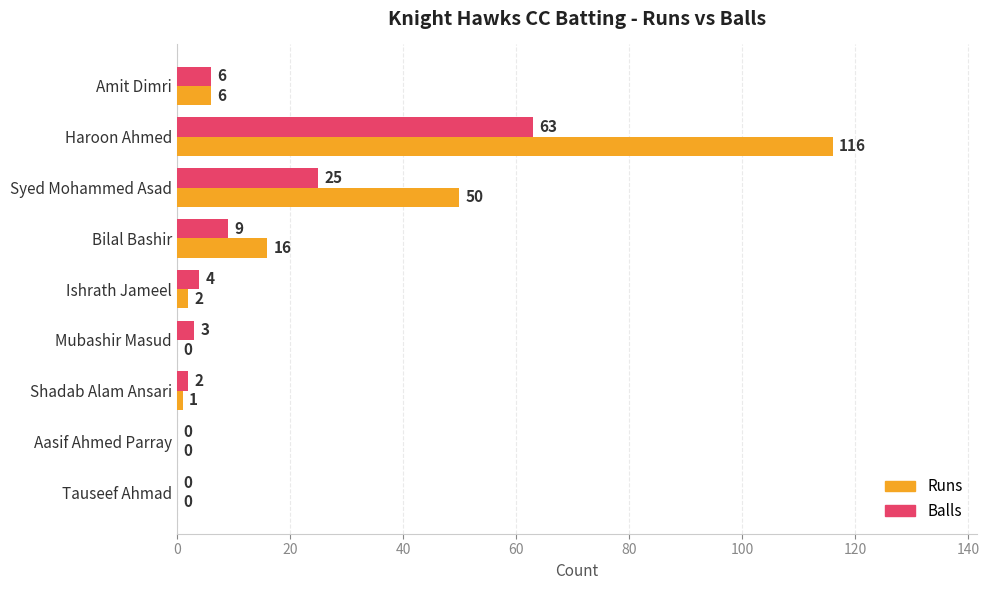

At which category is the sum across all series the highest?

Haroon Ahmed